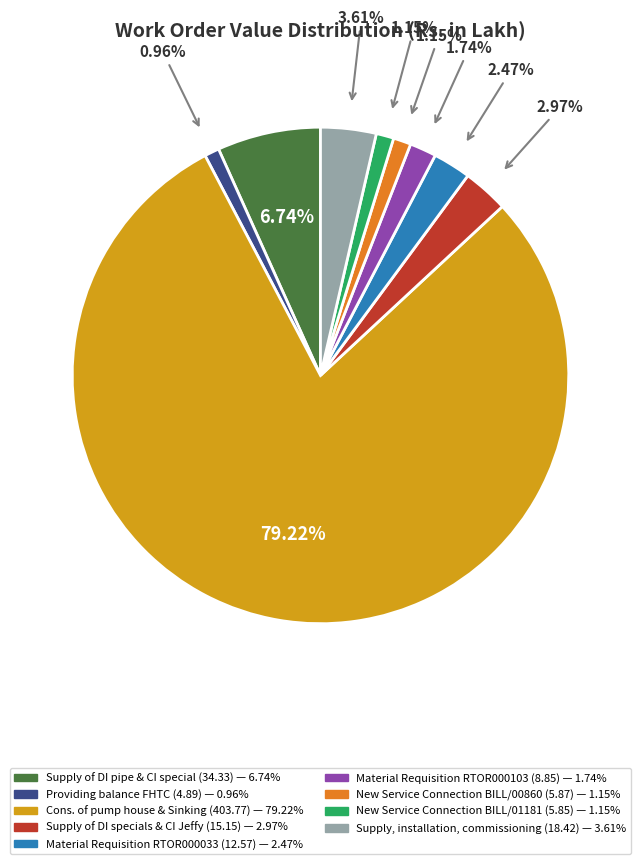

To the nearest percent, what portion does Supply of DI pipe & CI special (34.33) represent?

7%